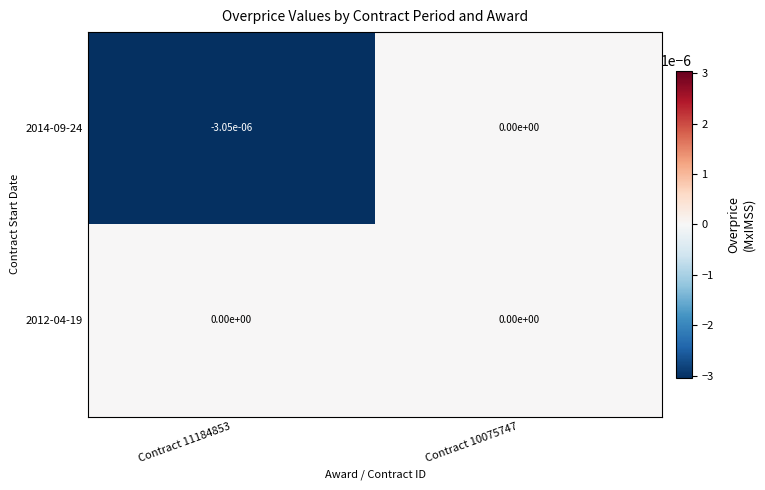

Is it true that 2012-04-19 equals 0.0 at Contract 11184853?

True